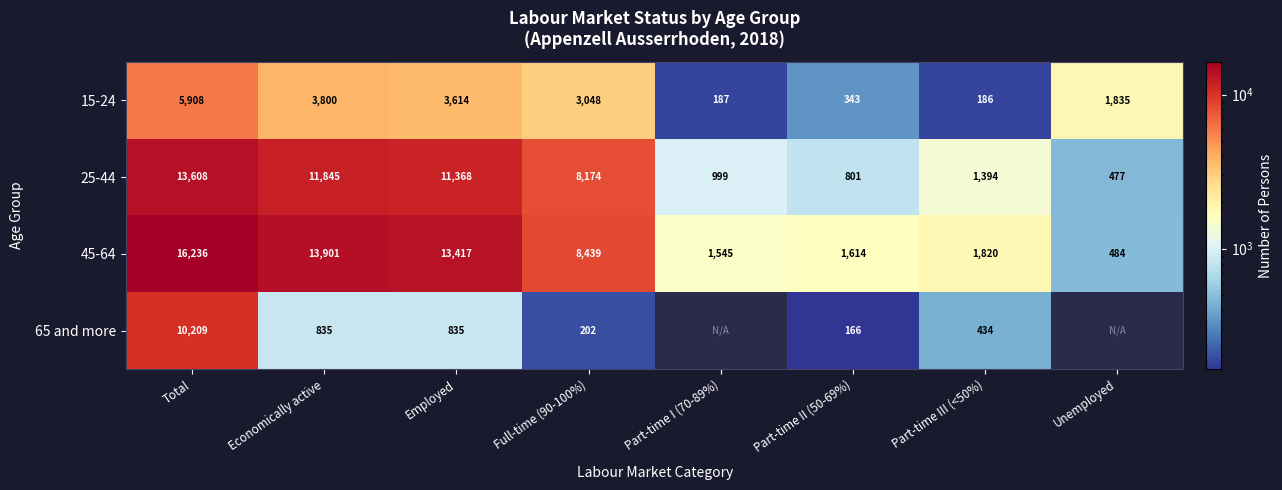

How many series are shown in this chart?

4